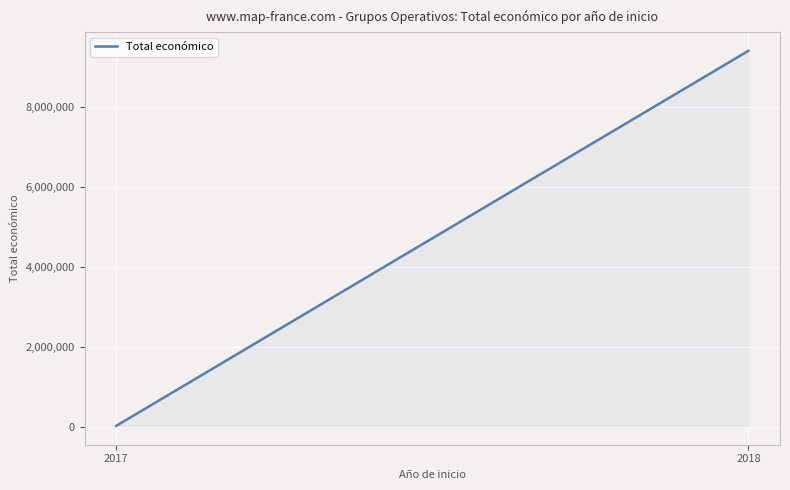

Approximately how many times larger is the value at 2018 compared to 2017?

473.8